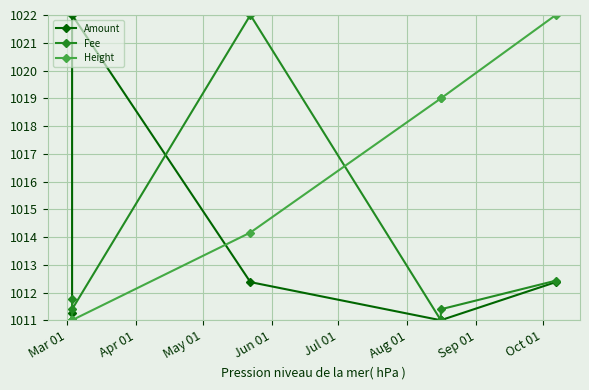

At how many categories does at least one series exceed 1021?

3